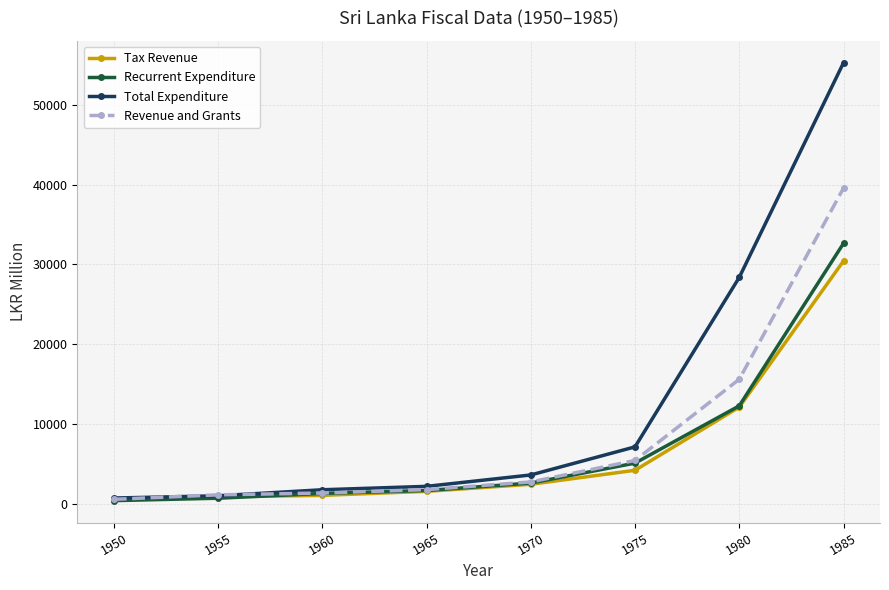

Read the Recurrent Expenditure value at 1975, to the nearest 10.

5150